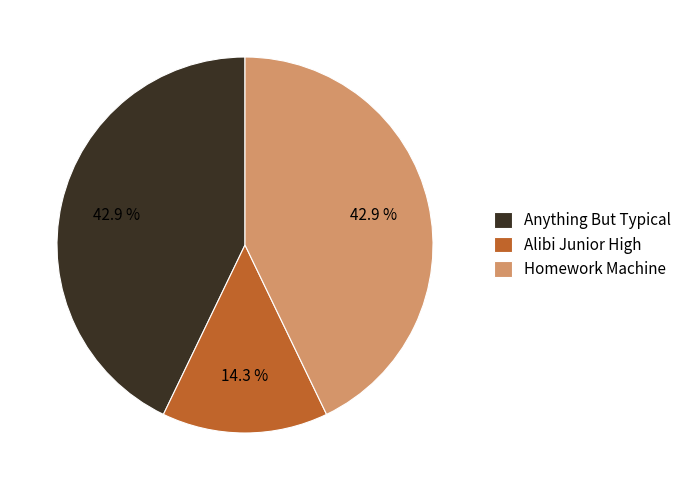

Which slice is the smallest?

Alibi Junior High